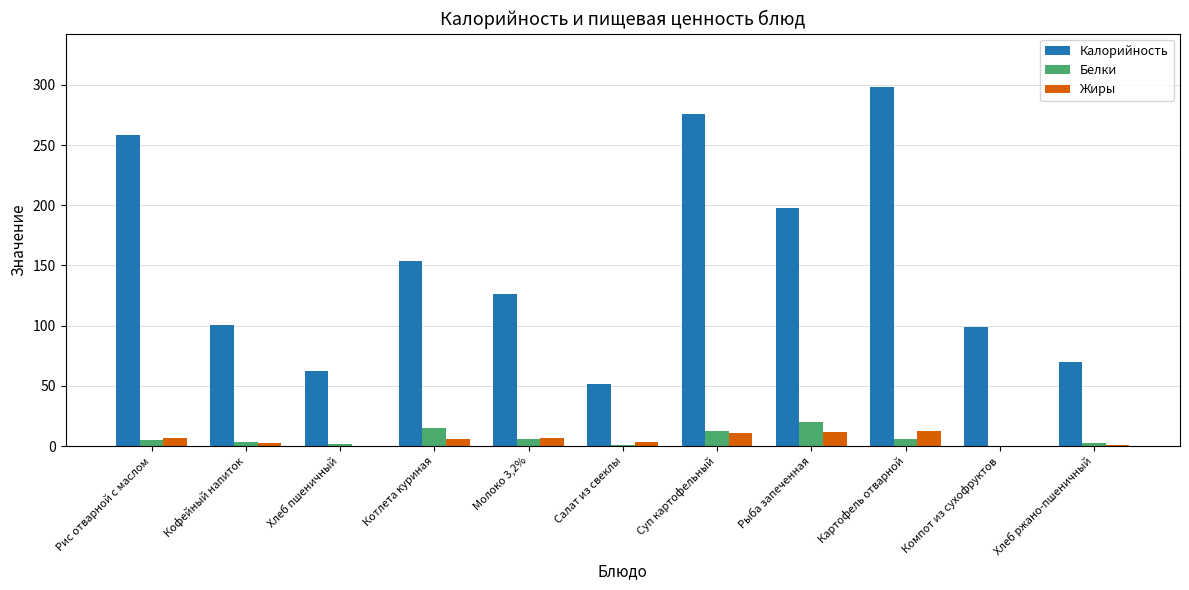

How many groups of bars are there?

11